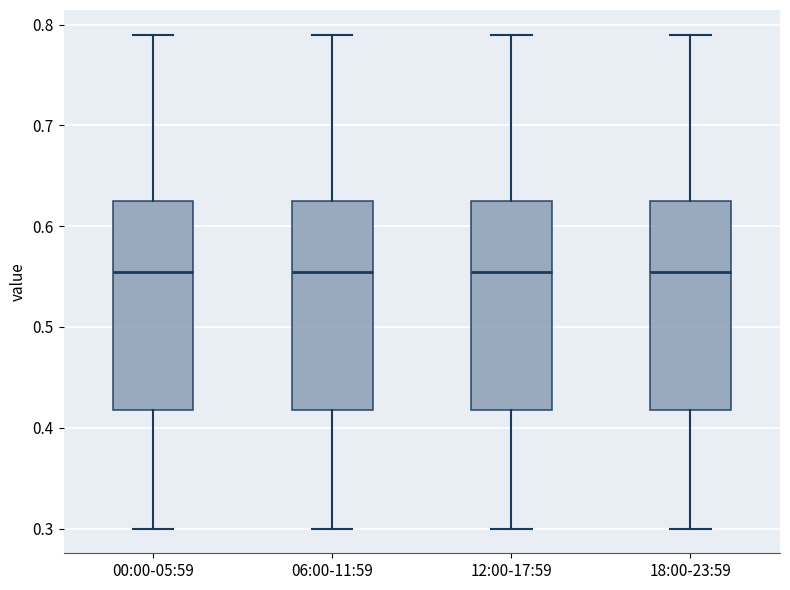

Reading left to right, transcribe this box plot: for each box, give where its median line is, the range the box spans, and where its two whiskers end, as read against the y-axis. The values are not printed on the chart, so give them approximately, as read against the axis.

00:00-05:59: median 0.56, box 0.42 to 0.63, whiskers 0.30 to 0.79
06:00-11:59: median 0.56, box 0.42 to 0.63, whiskers 0.30 to 0.79
12:00-17:59: median 0.56, box 0.42 to 0.63, whiskers 0.30 to 0.79
18:00-23:59: median 0.56, box 0.42 to 0.63, whiskers 0.30 to 0.79